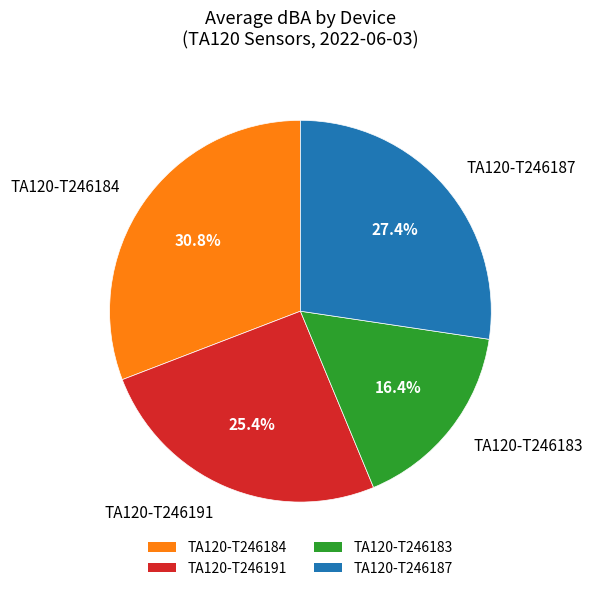

What percentage is the TA120-T246191 slice, to the nearest percent?

25%